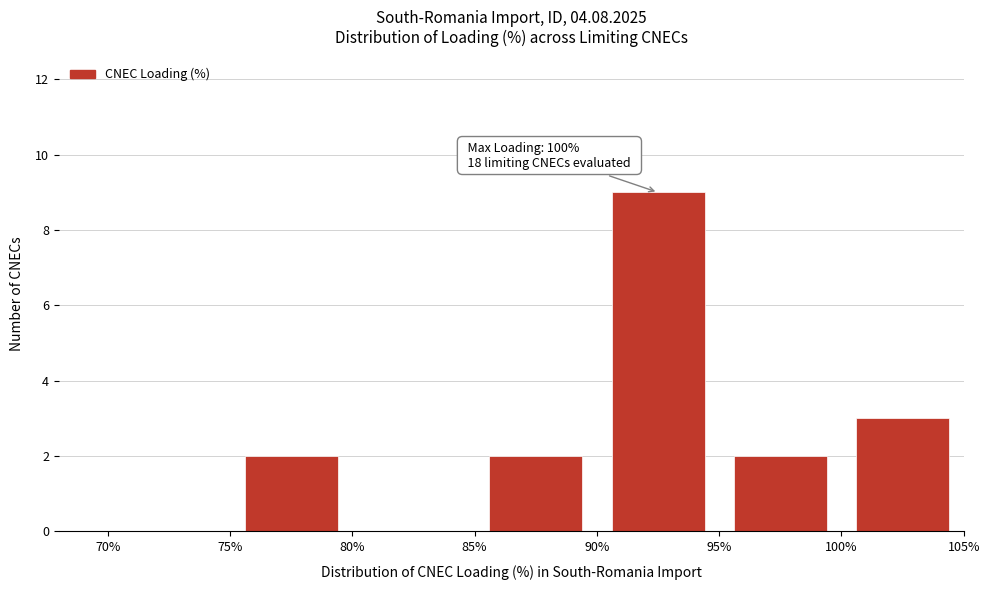

Over which range of the x-axis is the bar tallest?

90% to 95%